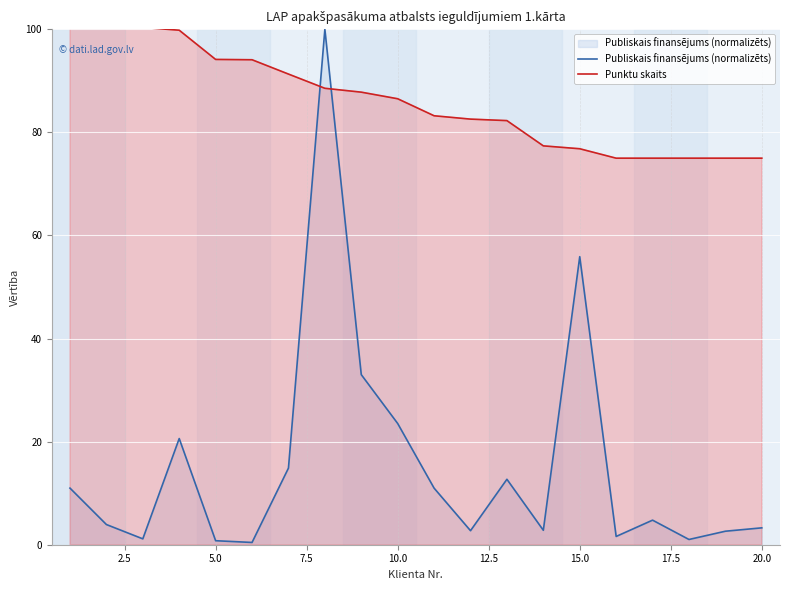

At which label is Publiskais finansējums (normalizēts) closest to 50?

15.0